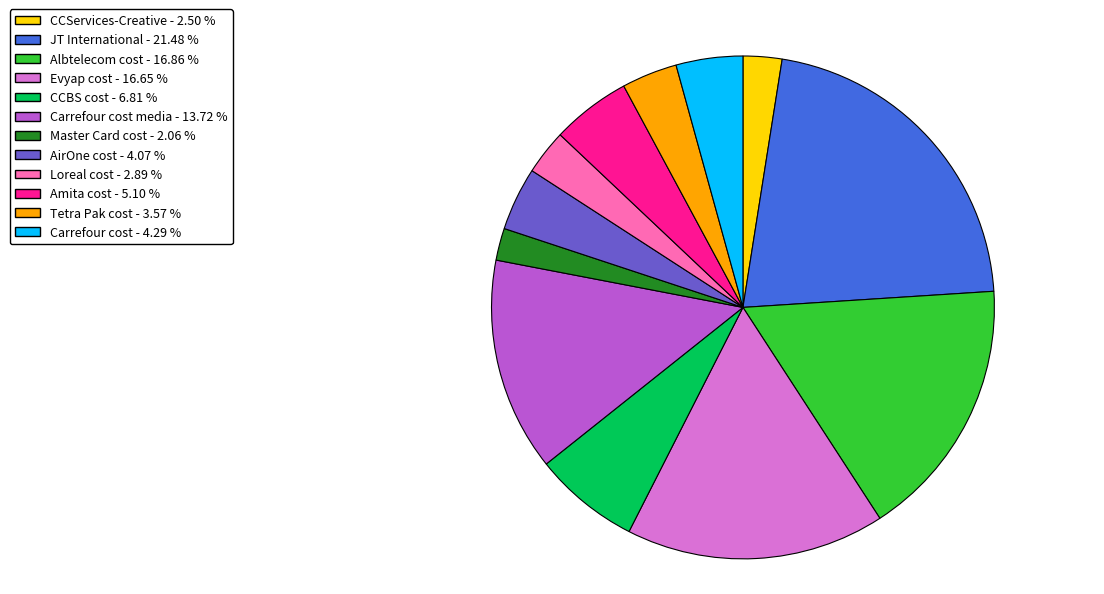

Is there any slice that represents more than half of the pie?

No